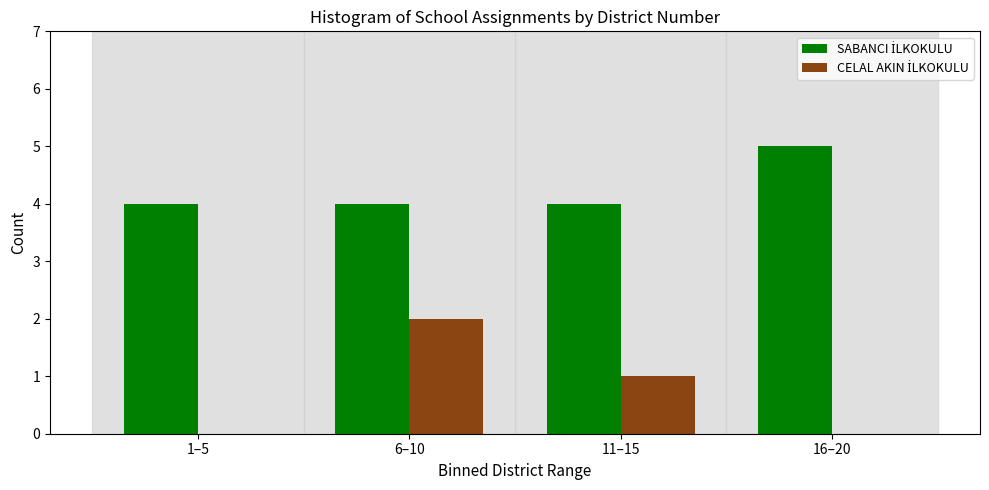

What is the maximum value shown in the chart?

5